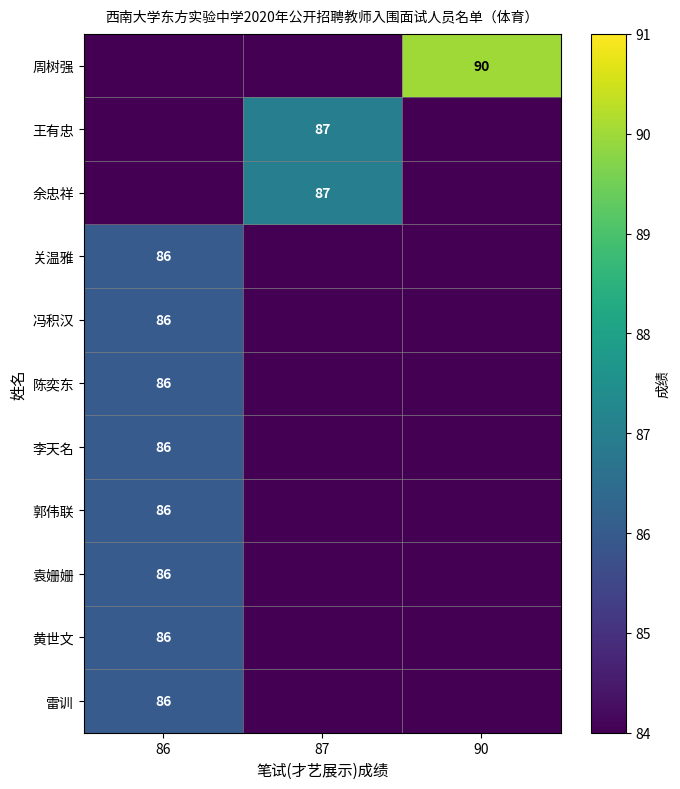

At which category is the sum across all series the highest?

86